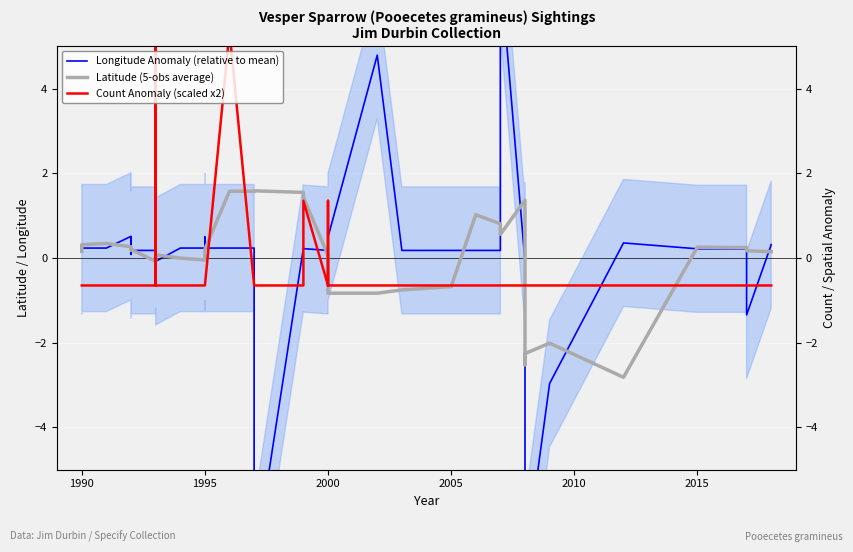

What is the maximum value for Latitude (5-obs average)?

1.6